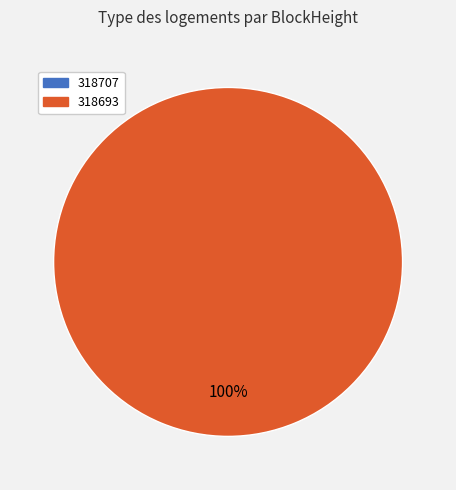

What percentage is the 318693 slice, to the nearest percent?

100%